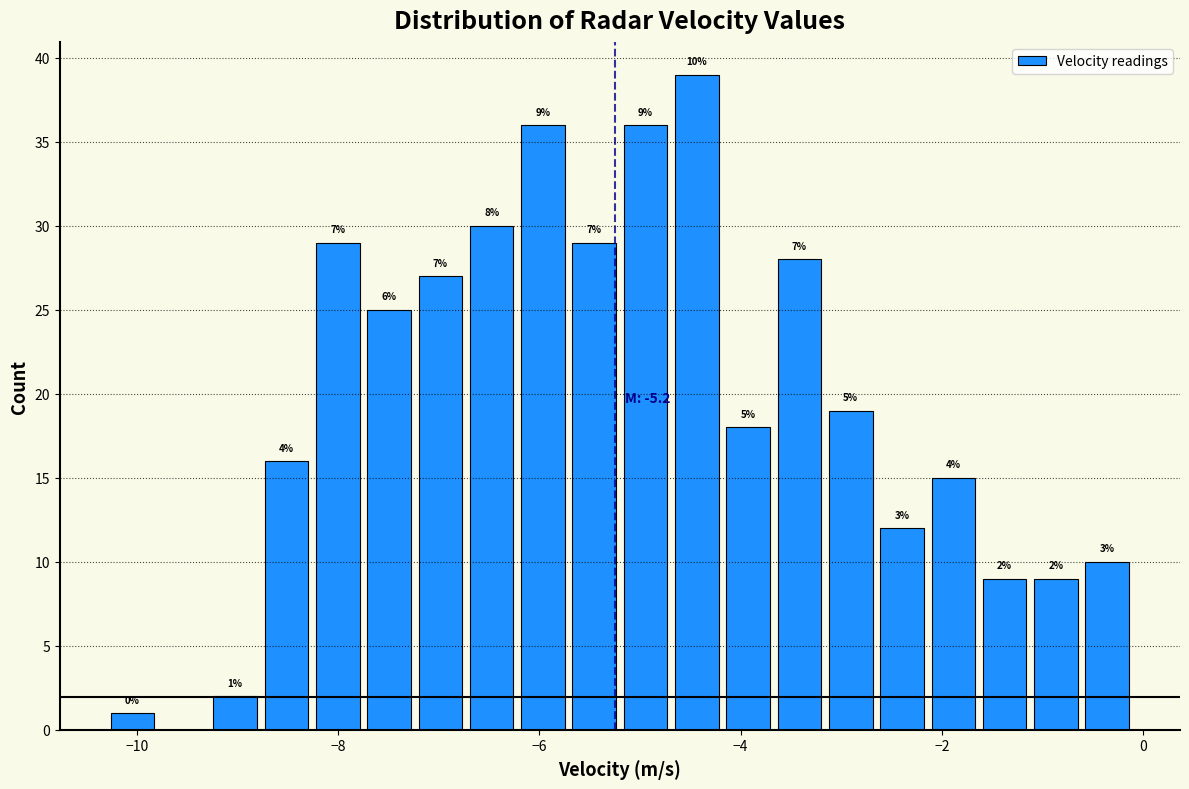

Read against the x-axis, roughly where is the centre of the tallest bar?

-4.4